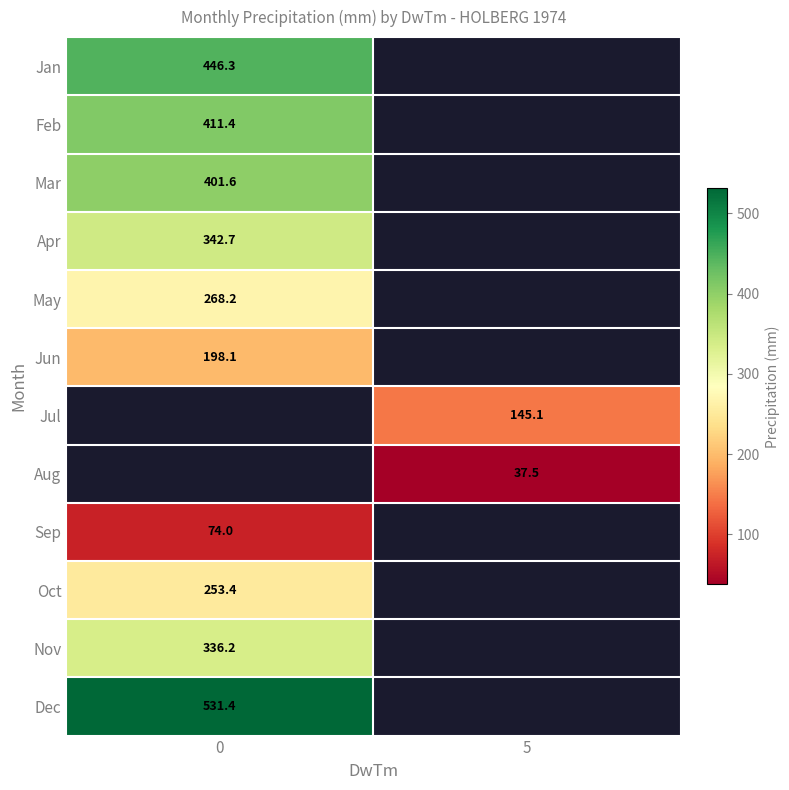

The Apr series shows 342.7 at 0. True or false?

True